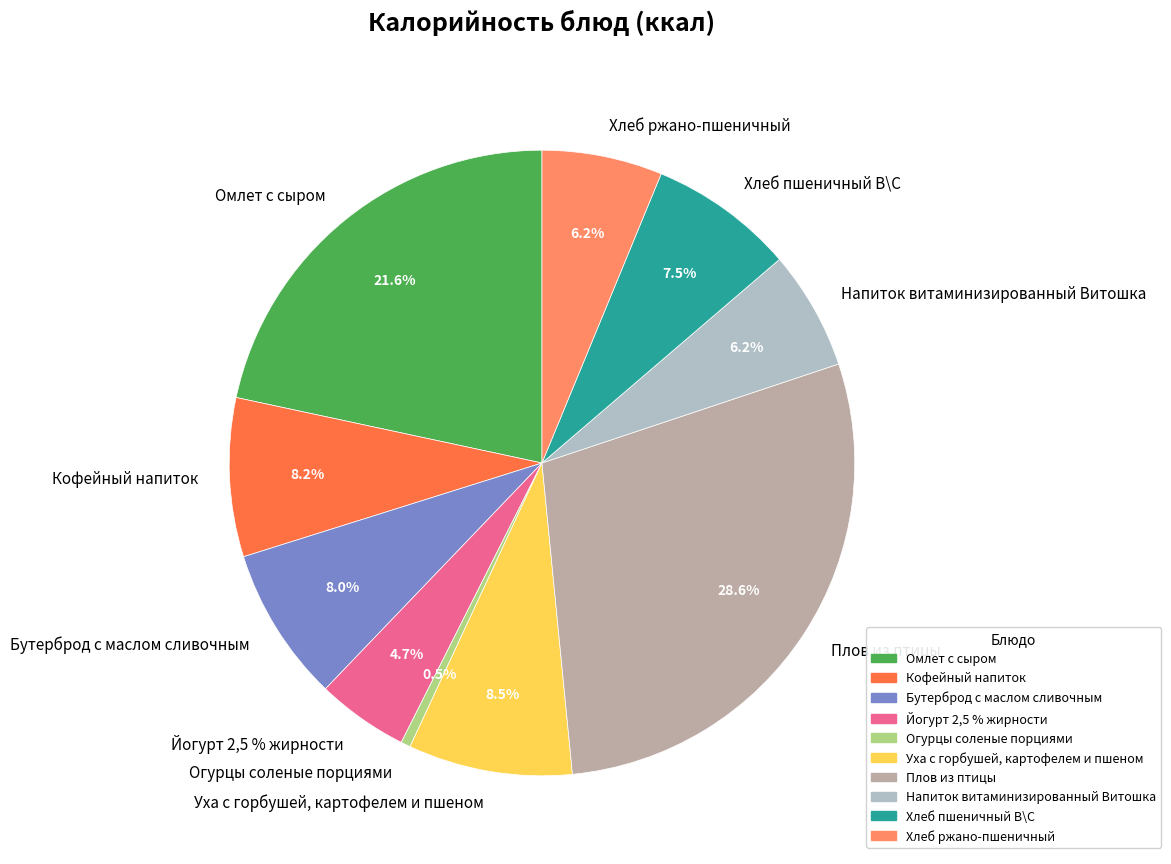

How many slices are in this pie chart?

10